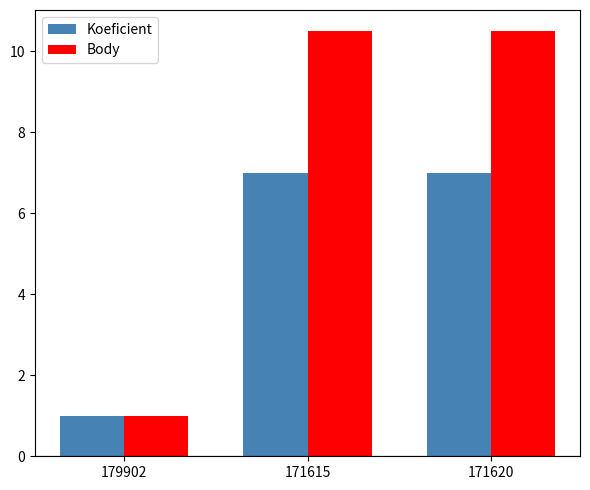

Which series has the widest spread of values?

Body